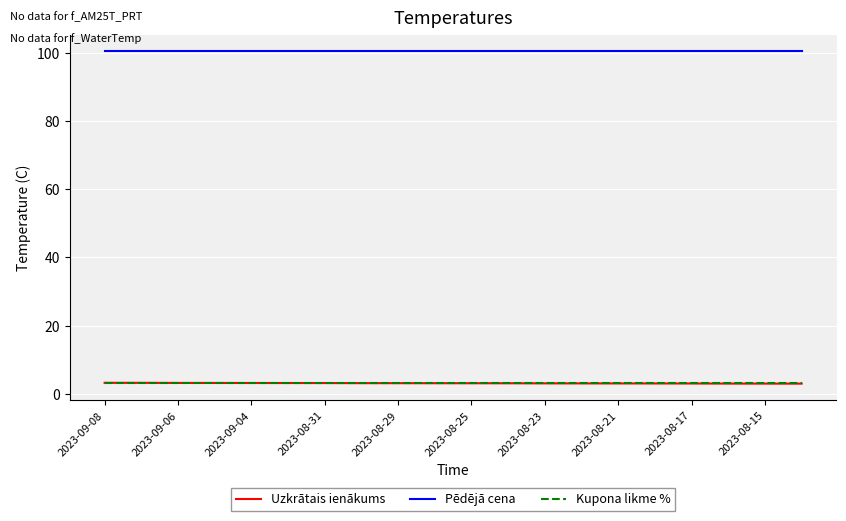

True or false: Pēdējā cena and Uzkrātais ienākums cross at least once.

False